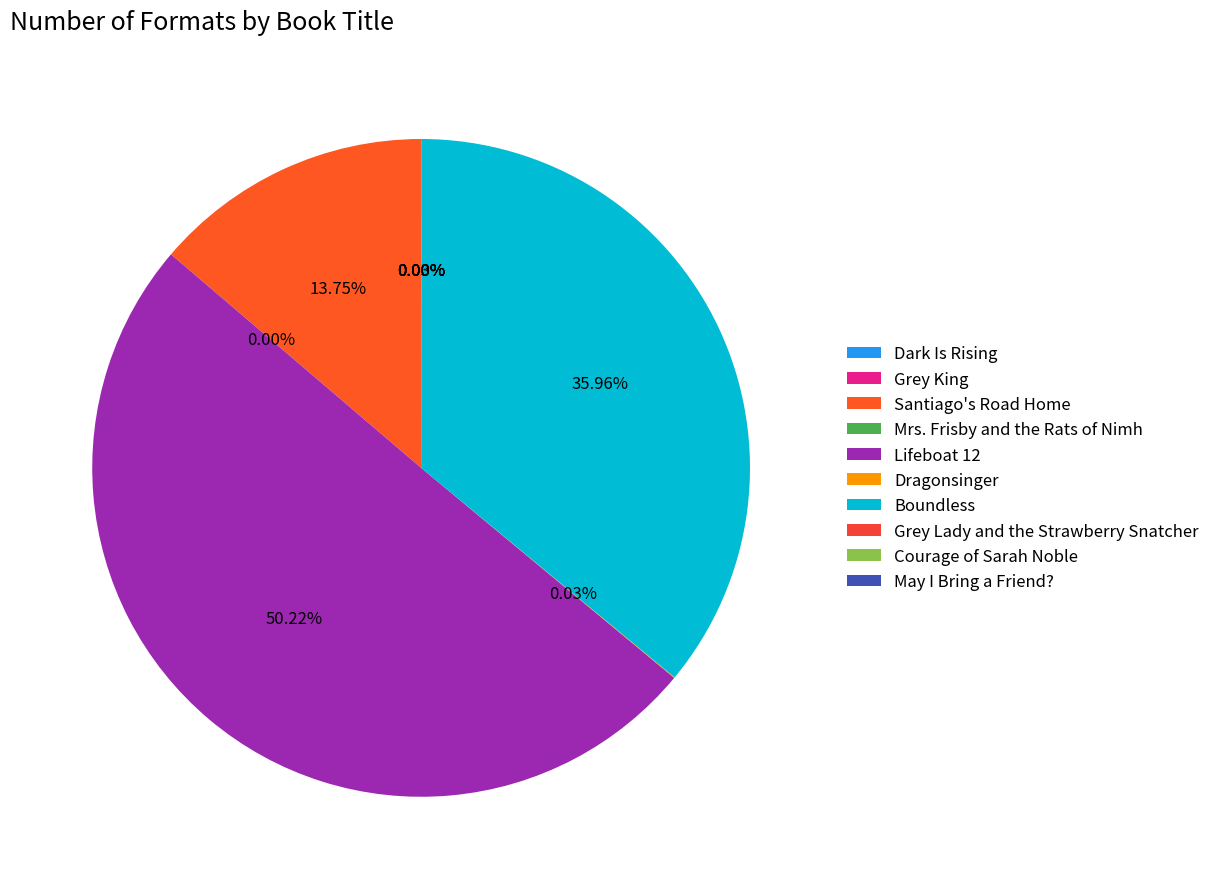

Is there a majority slice in this chart?

Yes